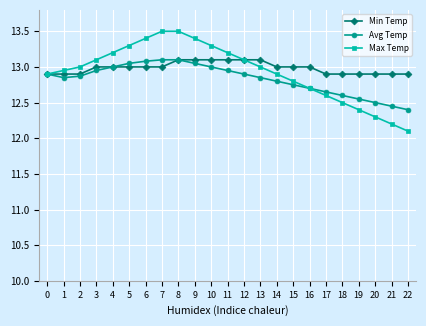

At how many categories does at least one series exceed 12?

23